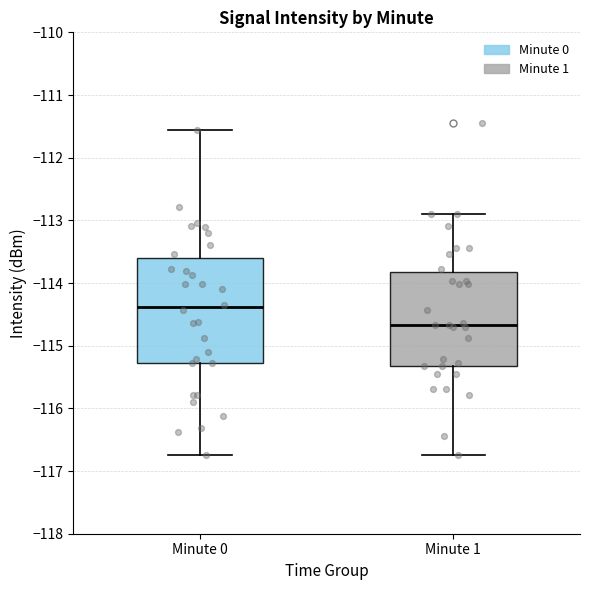

Reading left to right, read every box against the y-axis: the position of its median line, the range the box covers, and the ends of its whiskers. The values are not printed on the chart, so give them approximately, as read against the axis.

Minute 0: median -114.4, box -115.3 to -113.6, whiskers -116.7 to -111.6
Minute 1: median -114.7, box -115.3 to -113.8, whiskers -116.7 to -112.9